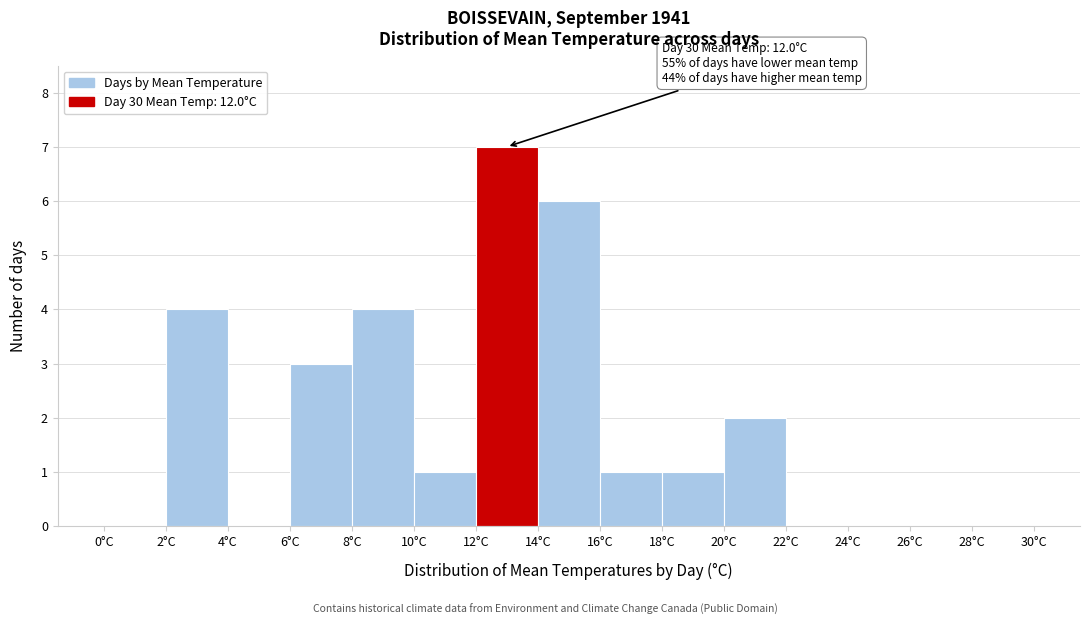

Which range on the x-axis has the tallest bar?

12 to 14